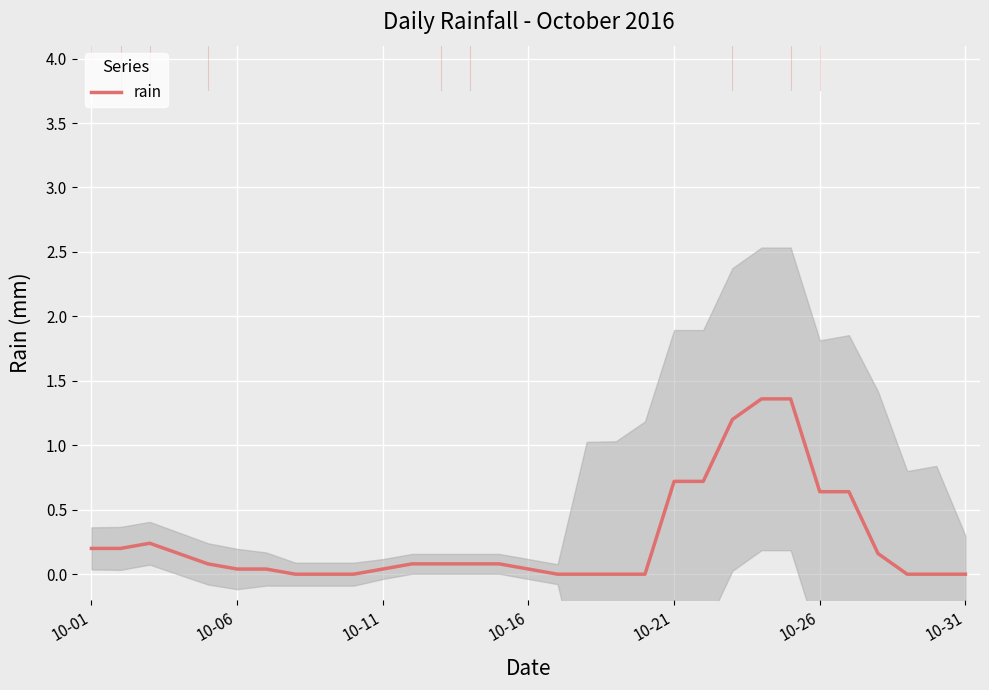

The value of rain at 10-16 is 0.0. True or false?

True